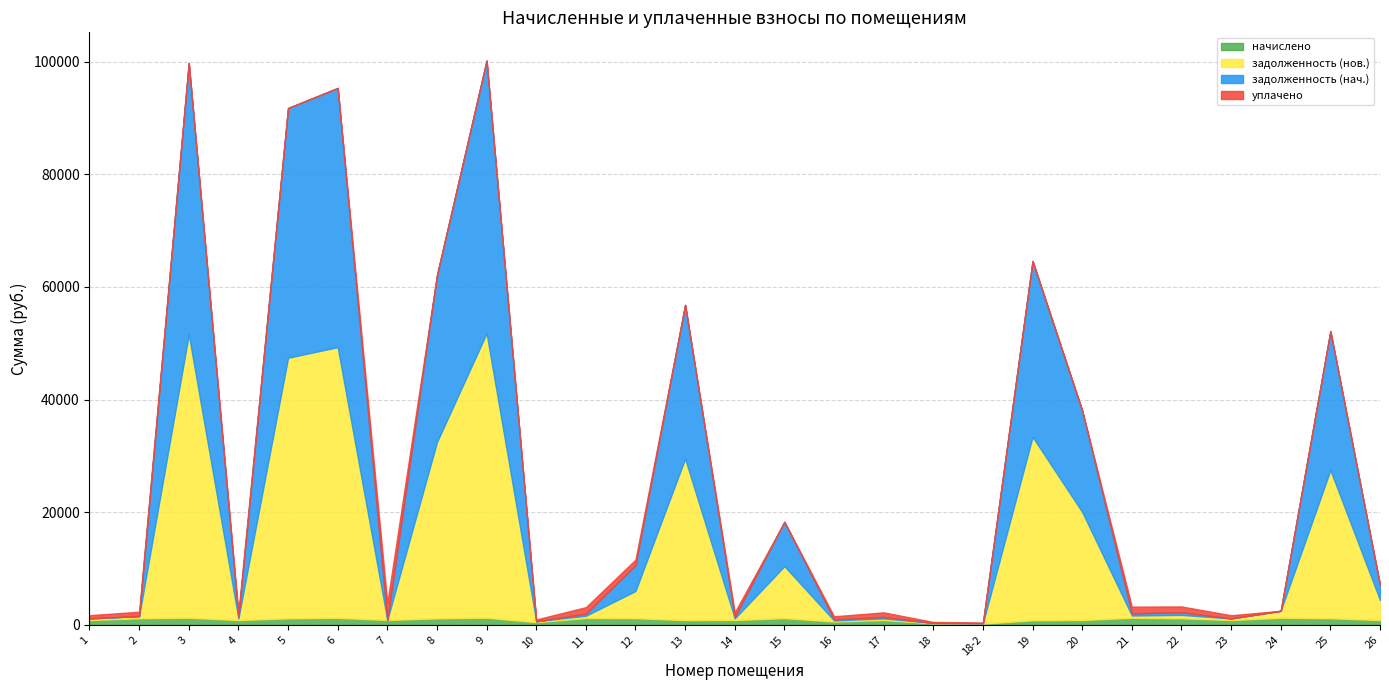

At 13, list the series in order from smallest to largest.

уплачено, начислено, задолженность (нач.), задолженность (нов.)